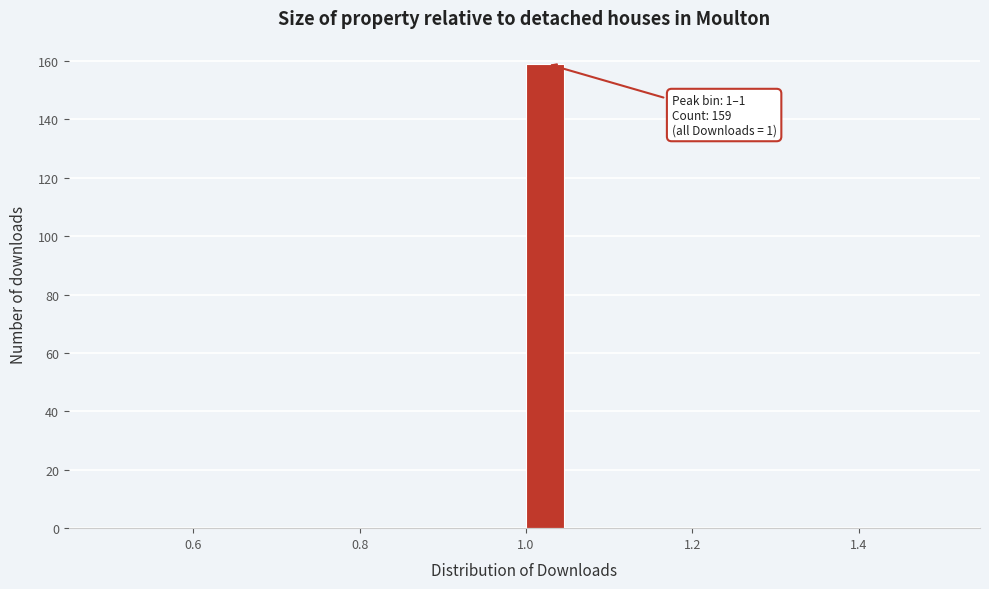

Around what value on the x-axis is the tallest bar? Give the approximate position of its centre, as read against the axis.

1.02